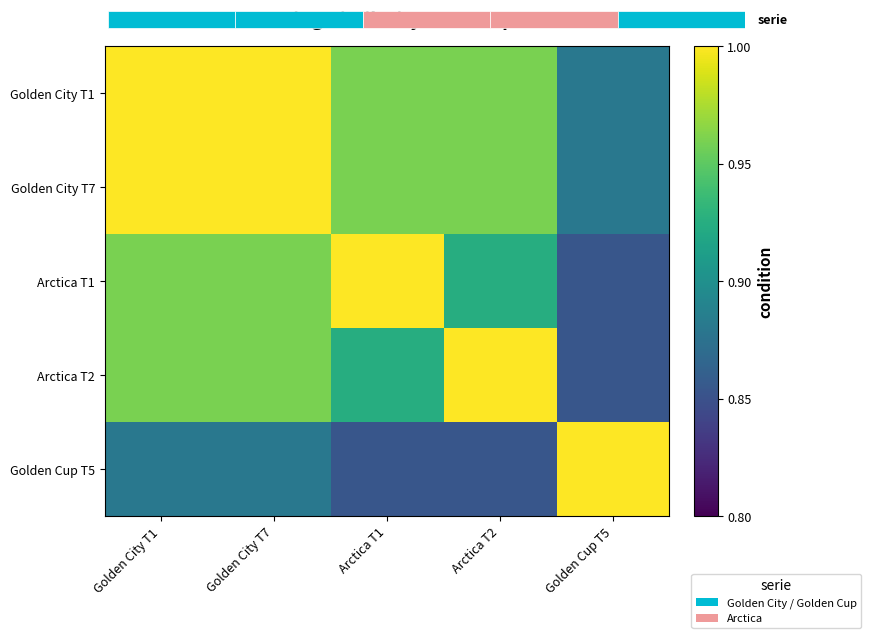

What is the minimum value for Arctica T1?

0.9